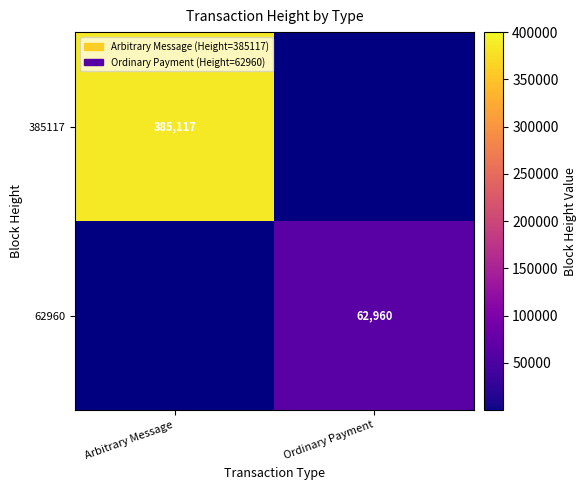

What is the sum of the 62960 values at Ordinary Payment and Arbitrary Message?

62960